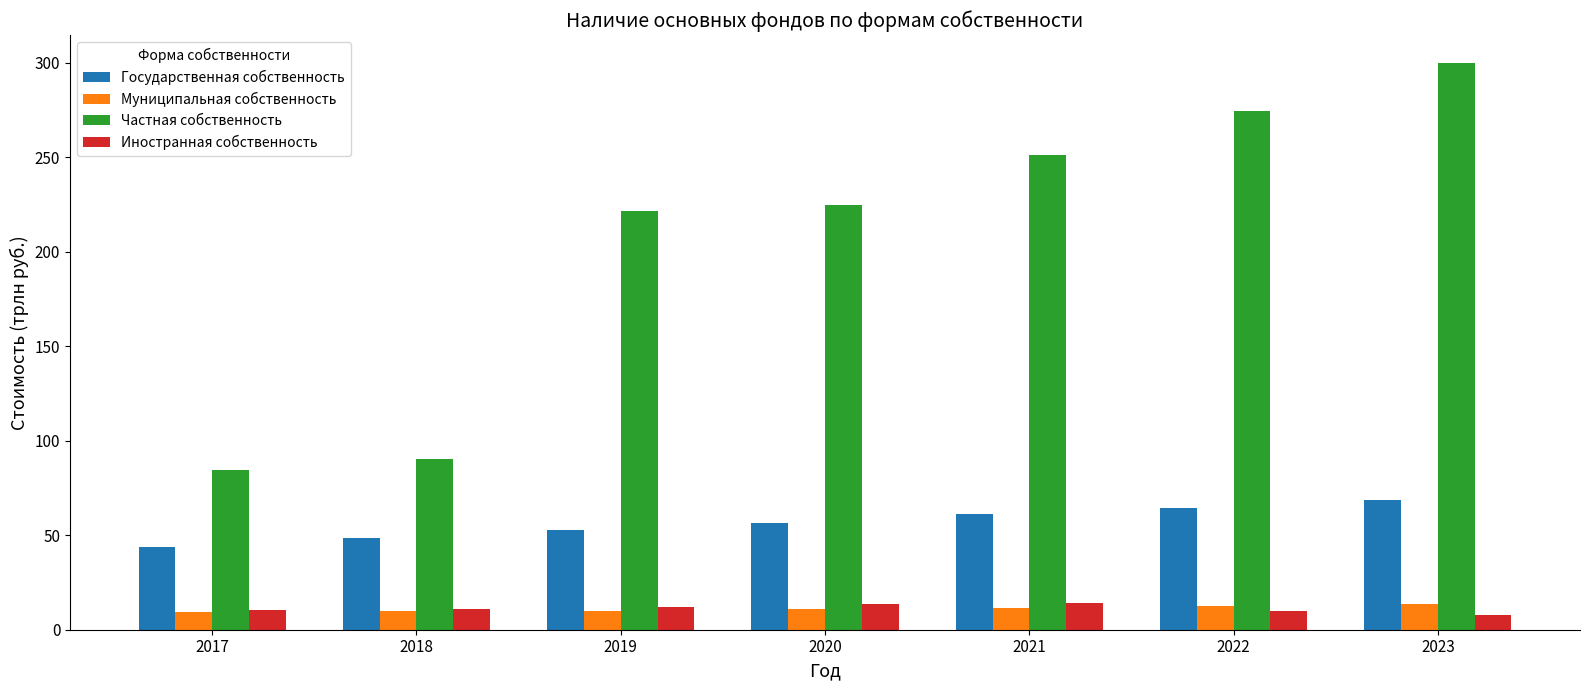

What is the difference between the maximum and minimum values in the Частная собственность series?

215.3